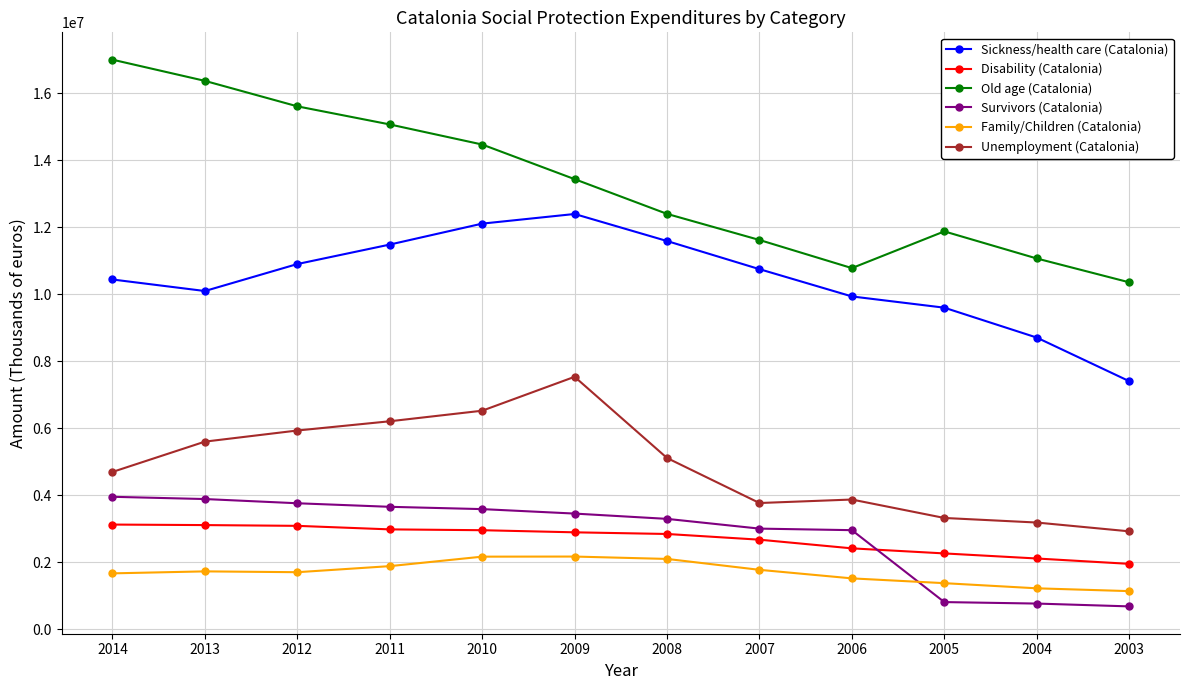

At which category does the chart reach its peak across all series?

2014